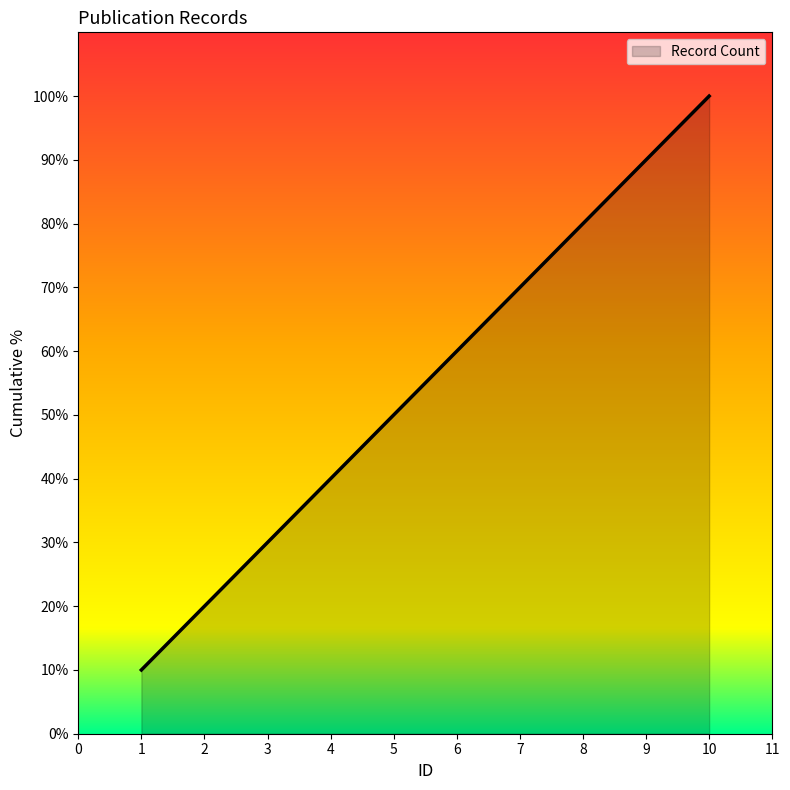

The value at 5 is 5. True or false?

True